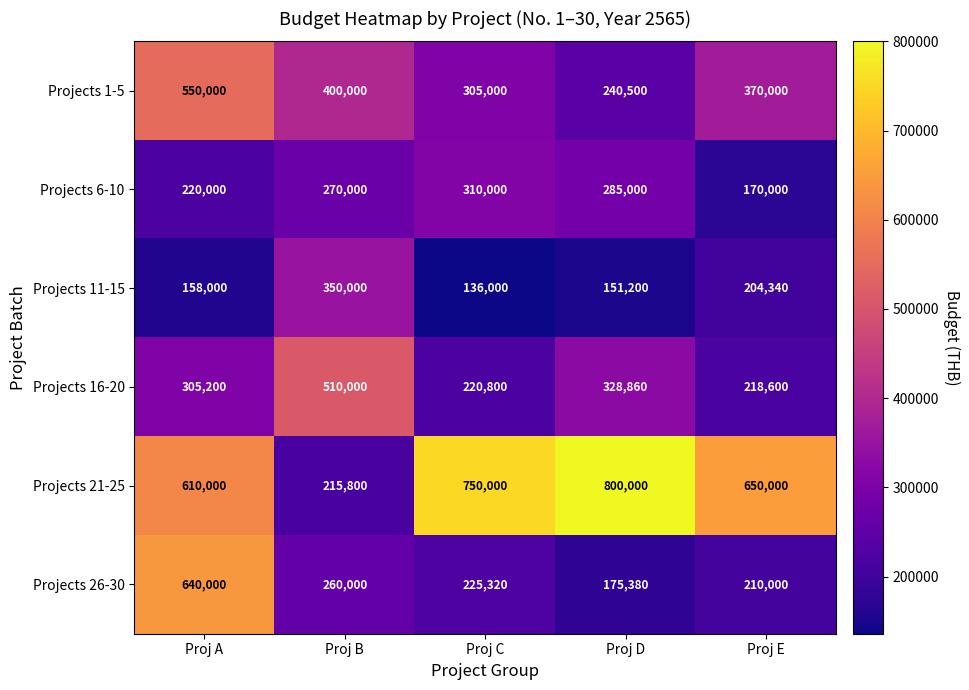

What is the sum of all Projects 1-5 values?

1865500